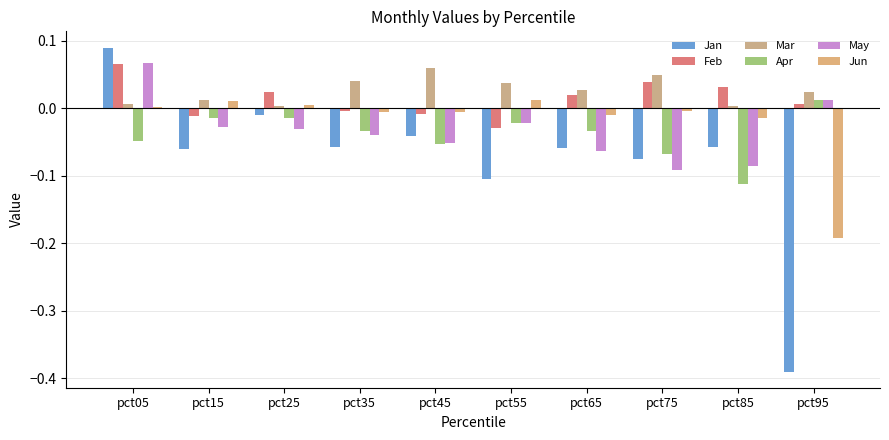

Reading right to left, transcribe all the data shown in this chart.

Jan: -0.4	-0.1	-0.1	-0.1	-0.1	-0.0	-0.1	-0.0	-0.1	0.1
Feb: 0.0	0.0	0.0	0.0	-0.0	-0.0	-0.0	0.0	-0.0	0.1
Mar: 0.0	0.0	0.1	0.0	0.0	0.1	0.0	0.0	0.0	0.0
Apr: 0.0	-0.1	-0.1	-0.0	-0.0	-0.1	-0.0	-0.0	-0.0	-0.0
May: 0.0	-0.1	-0.1	-0.1	-0.0	-0.1	-0.0	-0.0	-0.0	0.1
Jun: -0.2	-0.0	-0.0	-0.0	0.0	-0.0	-0.0	0.0	0.0	0.0